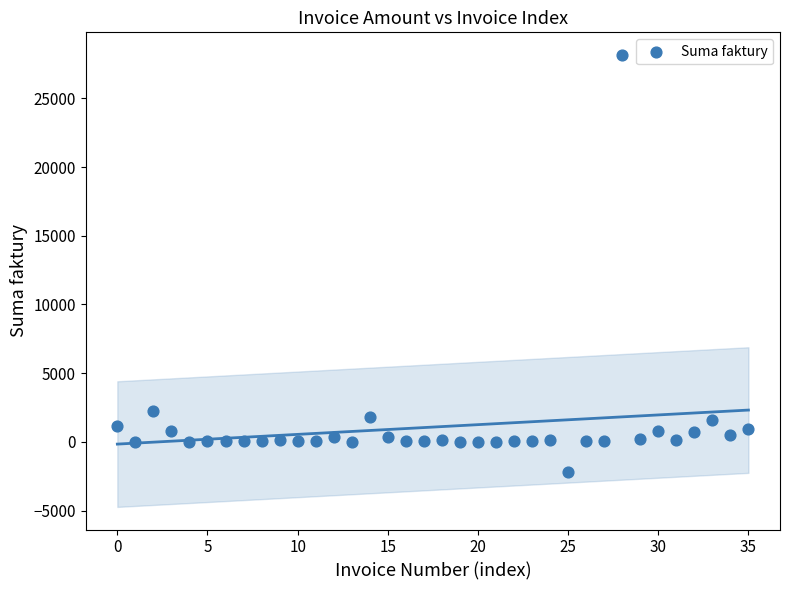

What Y value in the scatter plot is closest to 12968?

2272.0